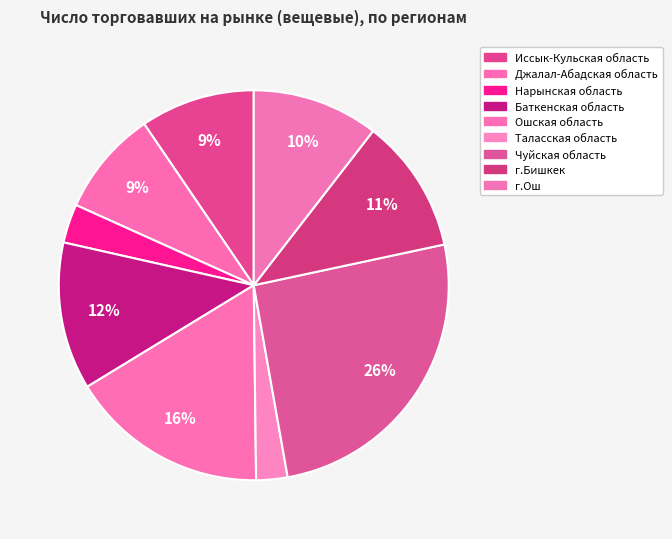

Which category has the smallest portion of the pie?

Таласская область